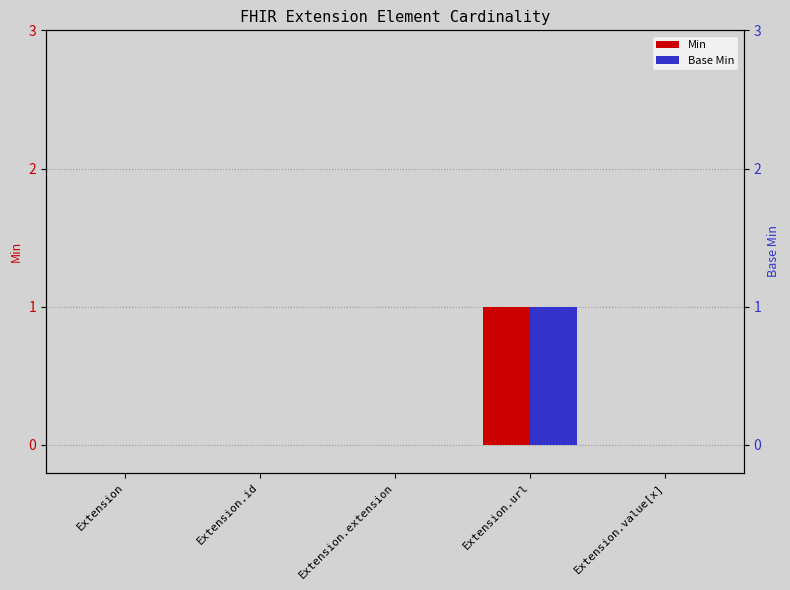

Reading right to left, what are all the values shown in this chart?

Min: 0	1	0	0	0
Base Min: 0	1	0	0	0